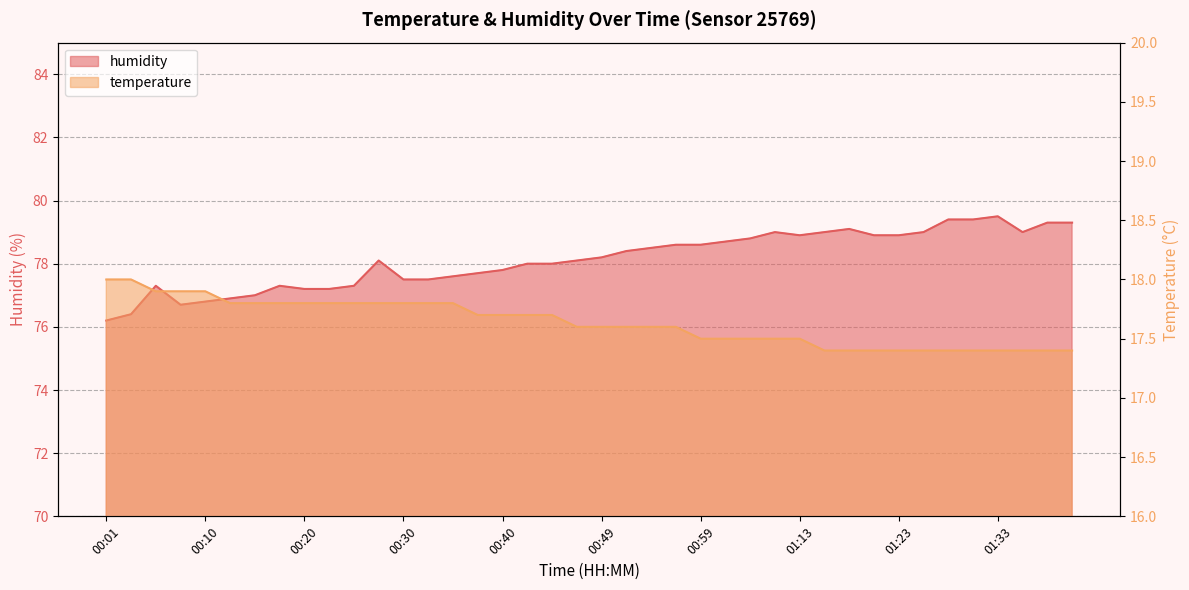

How many data points does each series have?

40